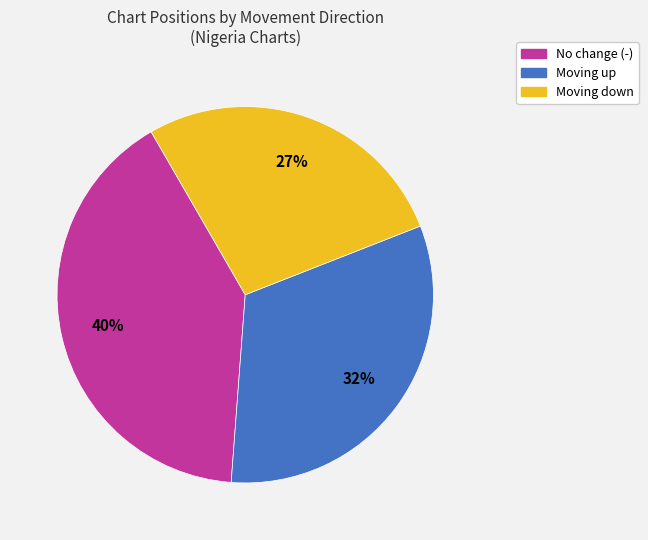

To the nearest percent, what is the average slice percentage?

33%